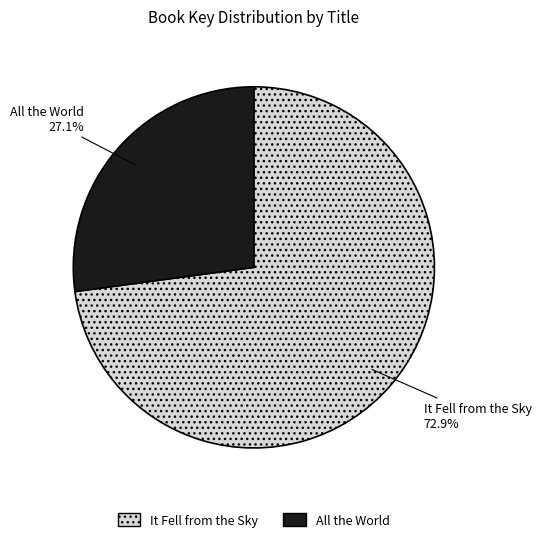

Does any single category account for the majority?

Yes